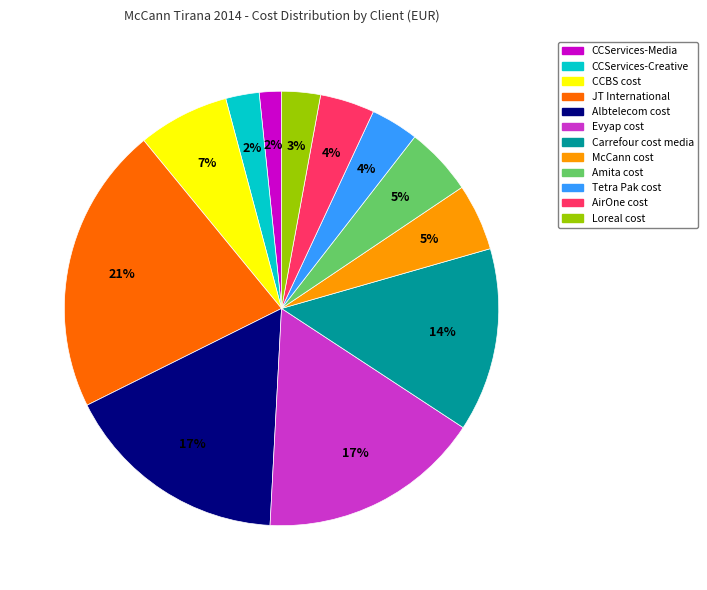

To the nearest percent, what percentage of the pie is CCServices-Media?

2%